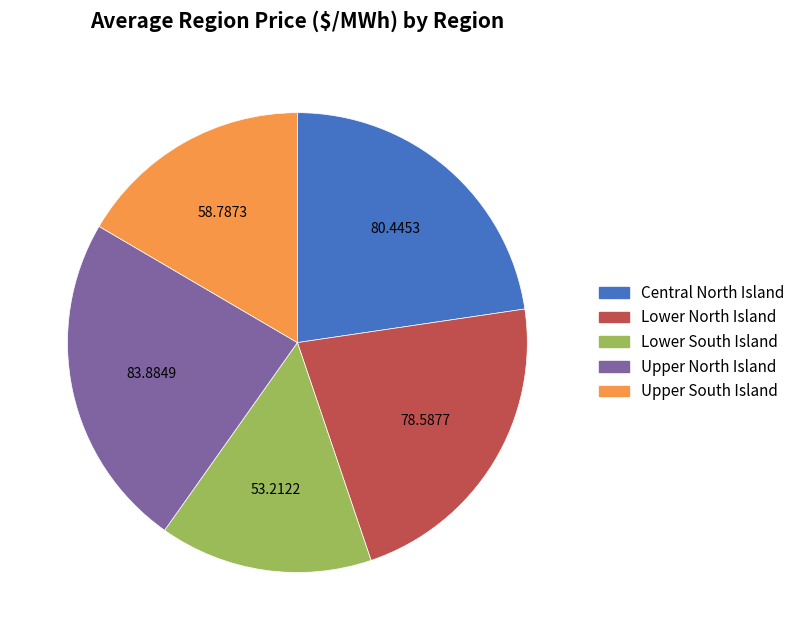

Approximately how many times larger is the value at Central North Island compared to Lower South Island?

1.5